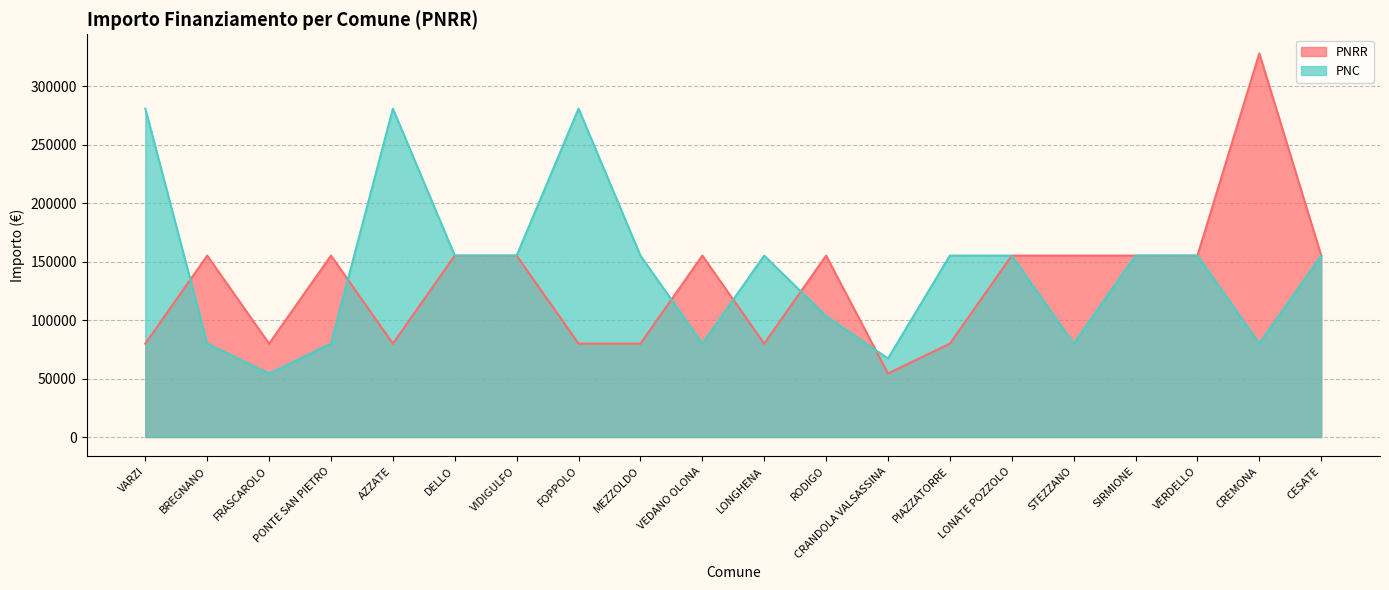

Rank the series by their average value, from lowest to highest.

PNRR, PNC